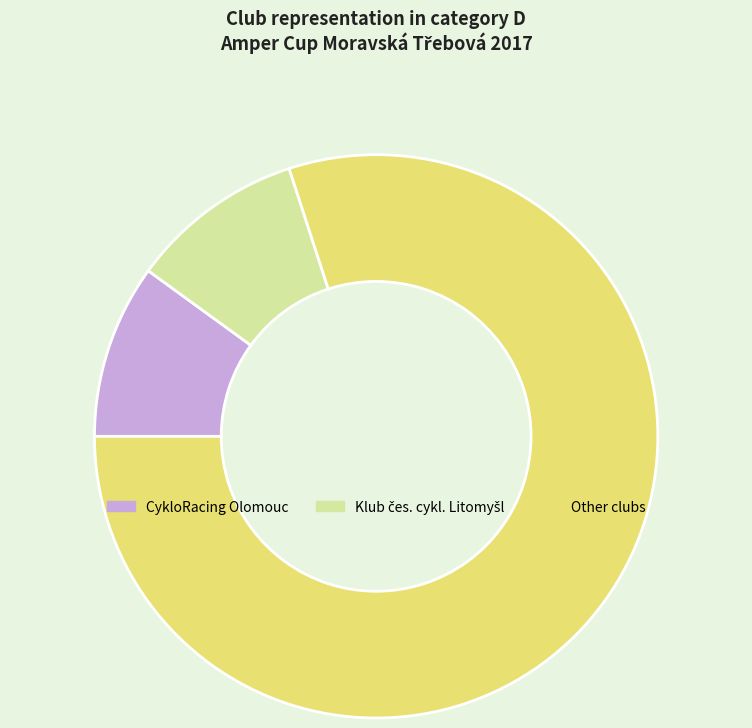

How many slices are in this pie chart?

3